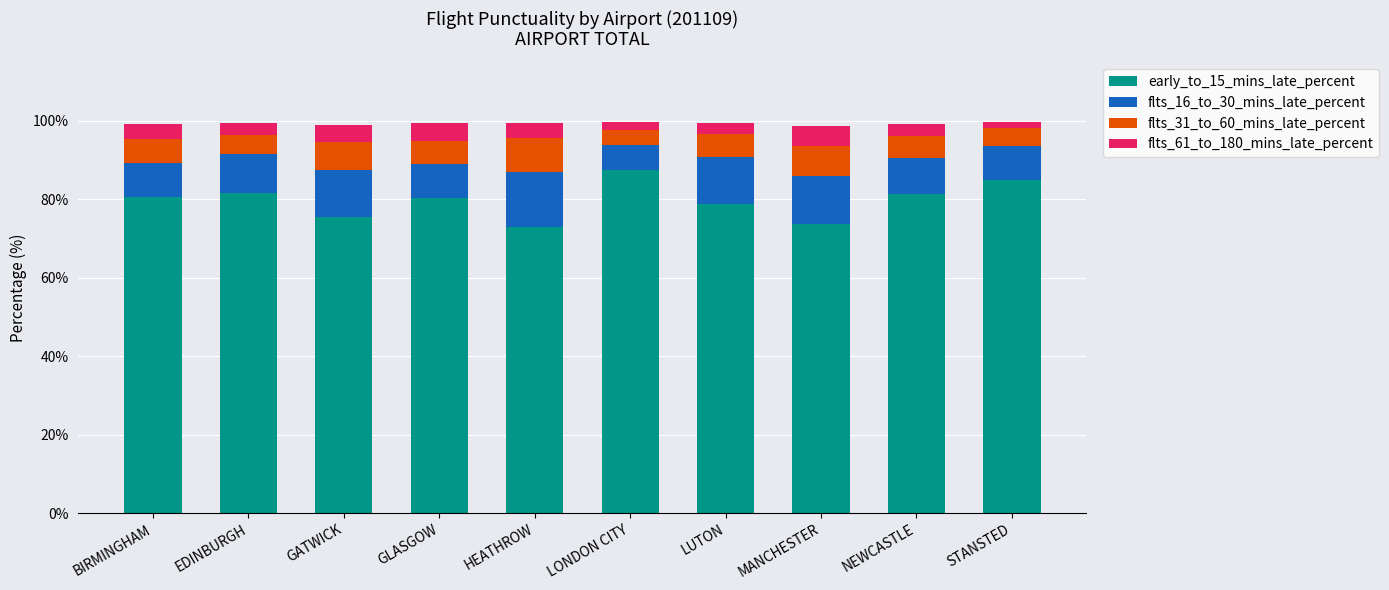

What is the sum of the early_to_15_mins_late_percent values at GATWICK and NEWCASTLE?

156.8